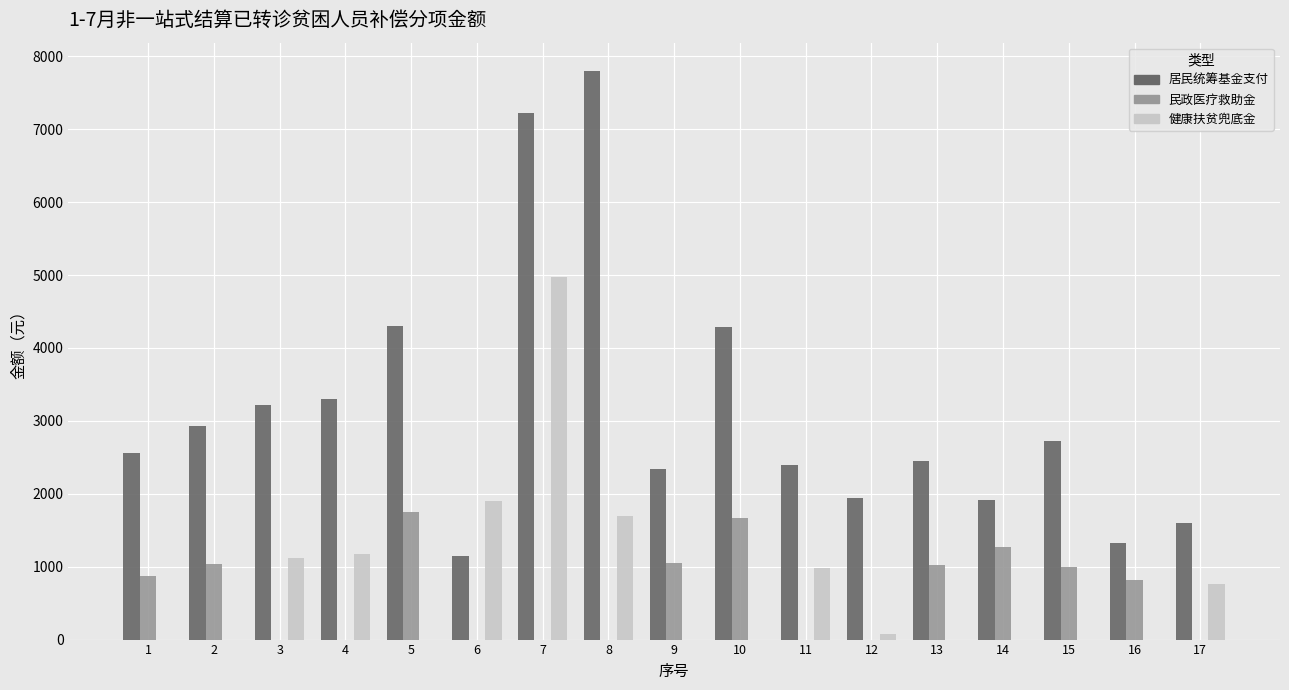

True or false: 民政医疗救助金 has a value of -909.7 at 4.

False